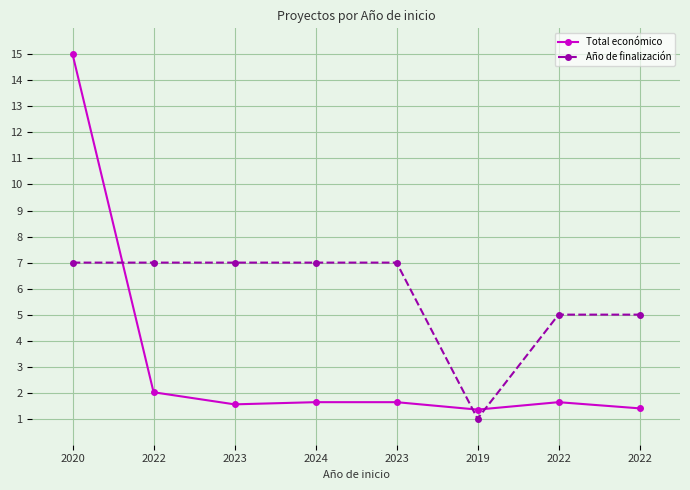

Which series has the largest range (max minus min)?

Total económico